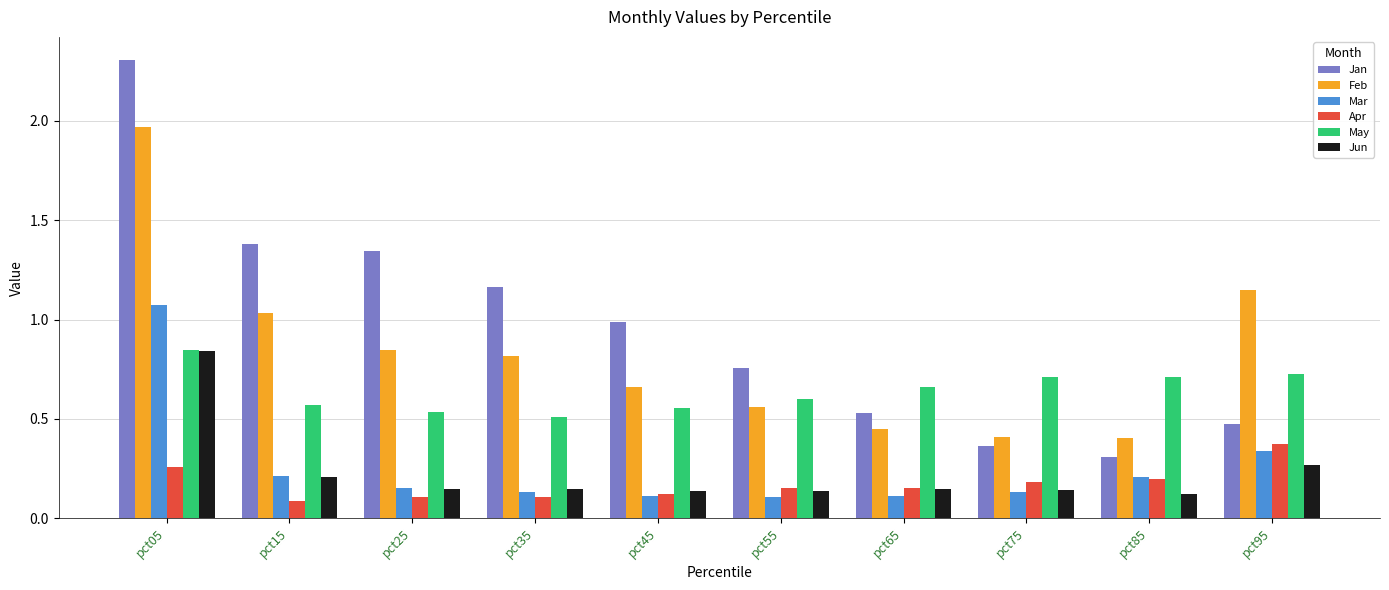

Between pct15 and pct65, which series saw the biggest shift?

Jan